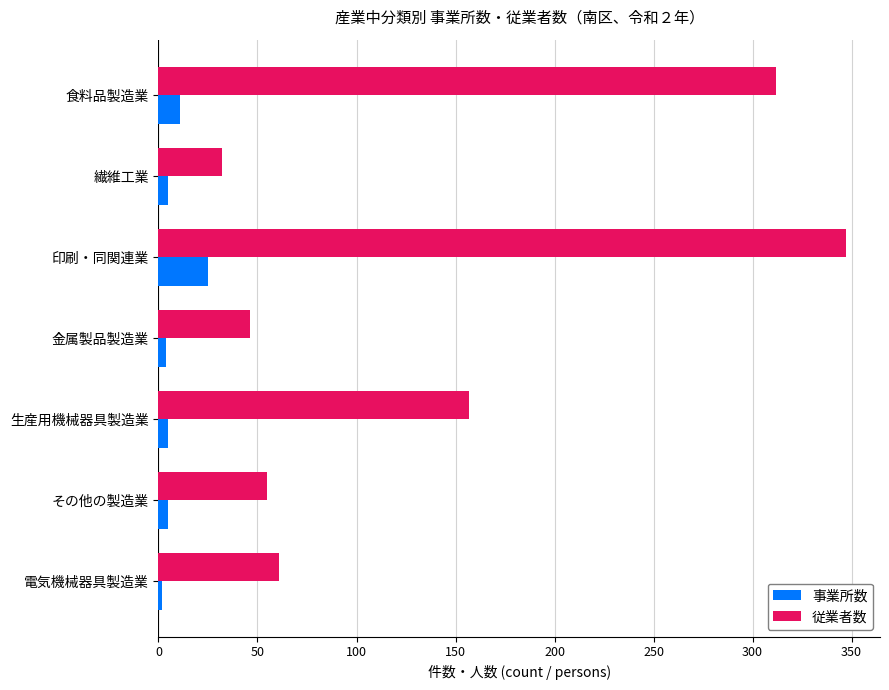

Is the value of 従業者数 at 繊維工業 greater than the value of 事業所数 at 食料品製造業?

Yes